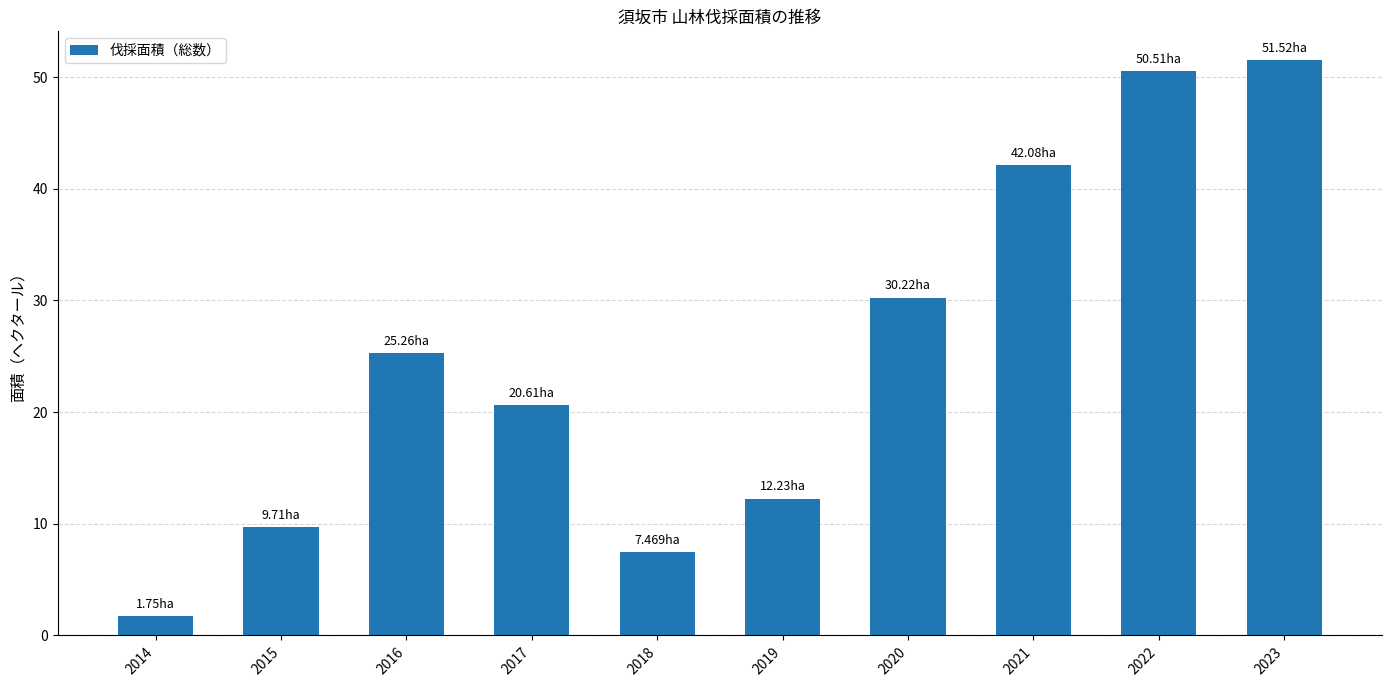

True or false: the data shows 12.2 at 2019.

True